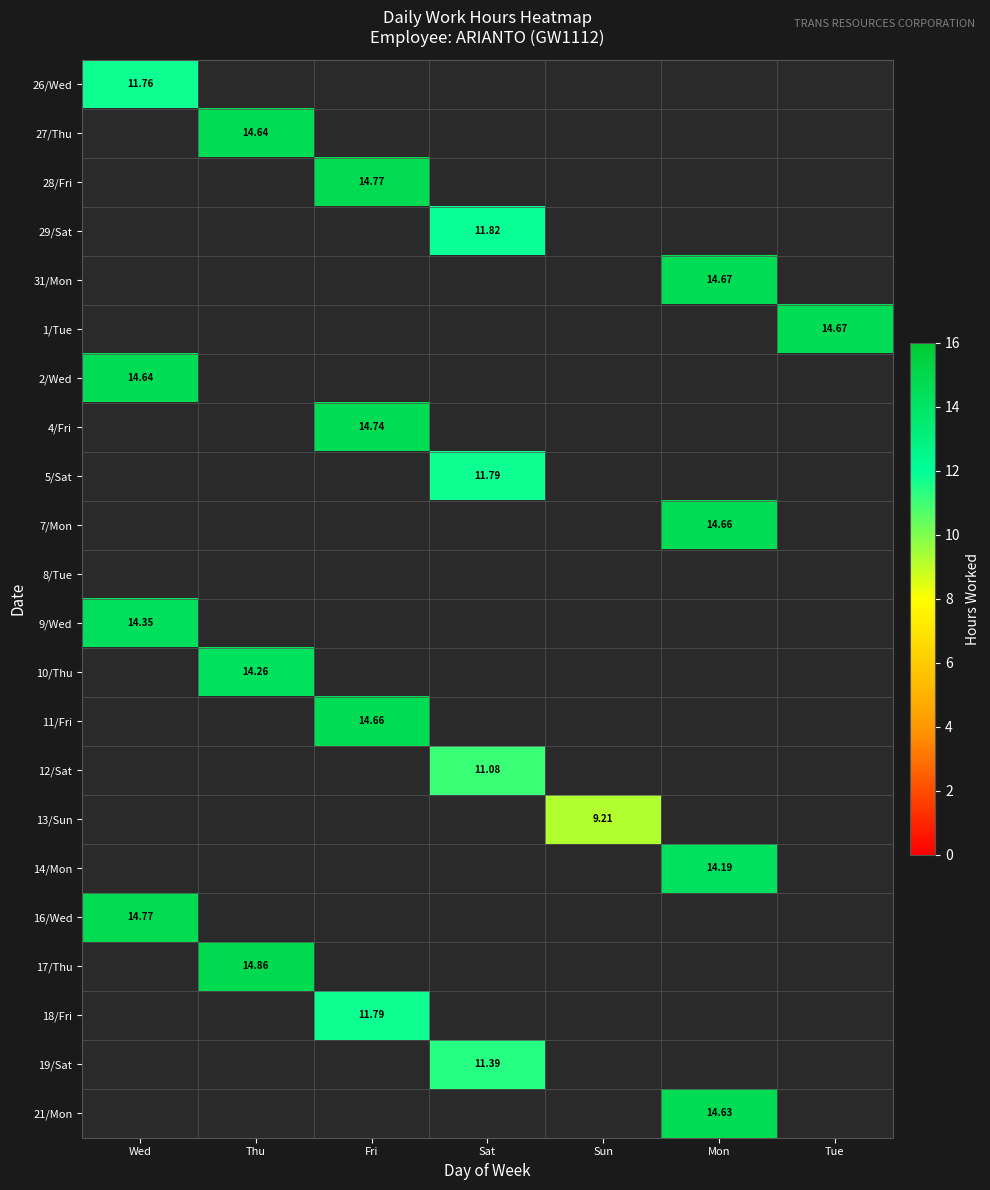

List the labels in order of 16/Wed value, largest first.

Wed, Thu, Fri, Sat, Sun, Mon, Tue